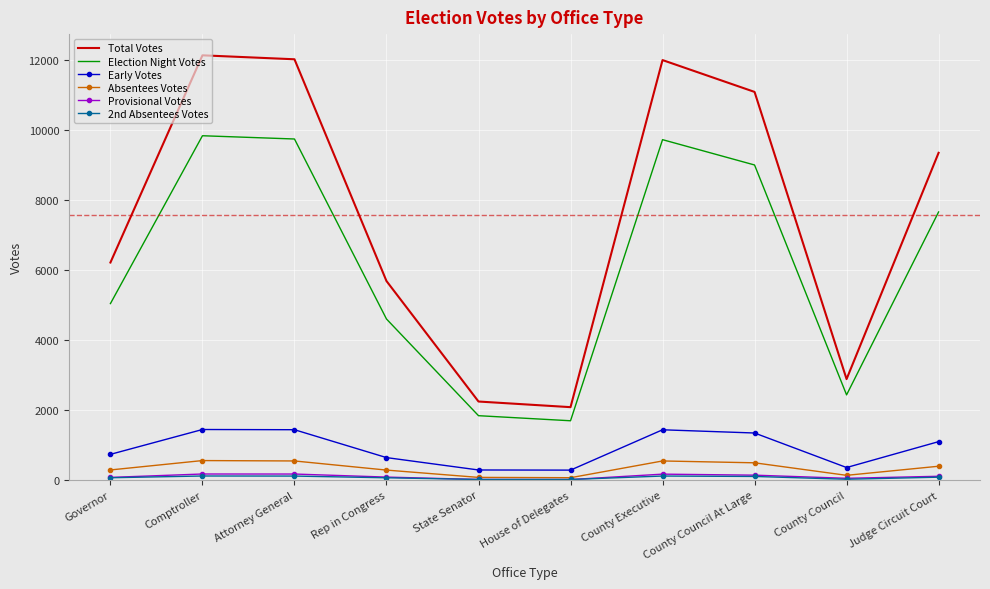

Is the value of Provisional Votes at Rep in Congress greater than the value of Election Night Votes at State Senator?

No